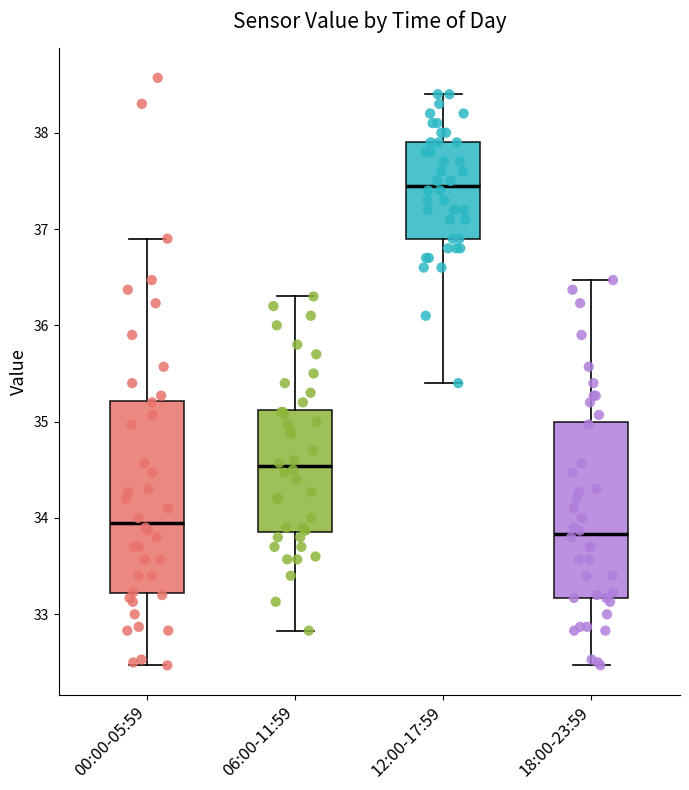

Which box has the highest median line?

12:00-17:59